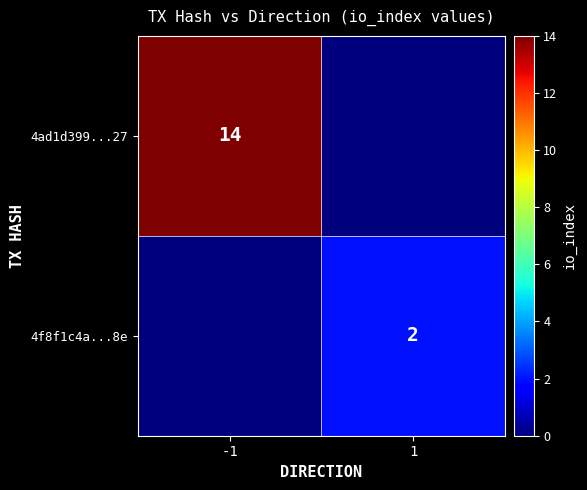

Is it true that 4ad1d399...27 equals 14 at -1?

True